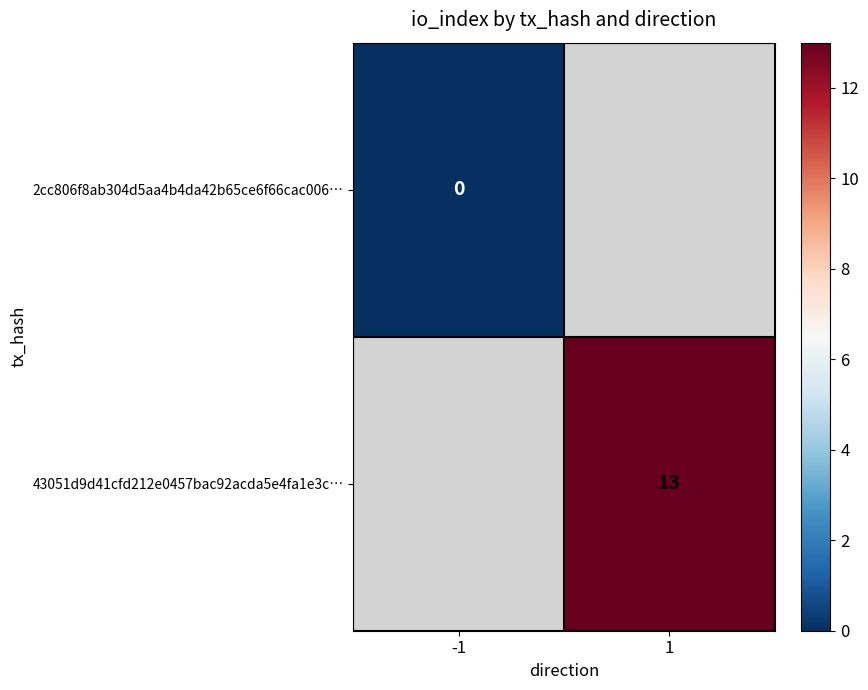

The 43051d9d41cfd212e0457bac92acda5e4fa1e3c… series shows 13 at 1. True or false?

True